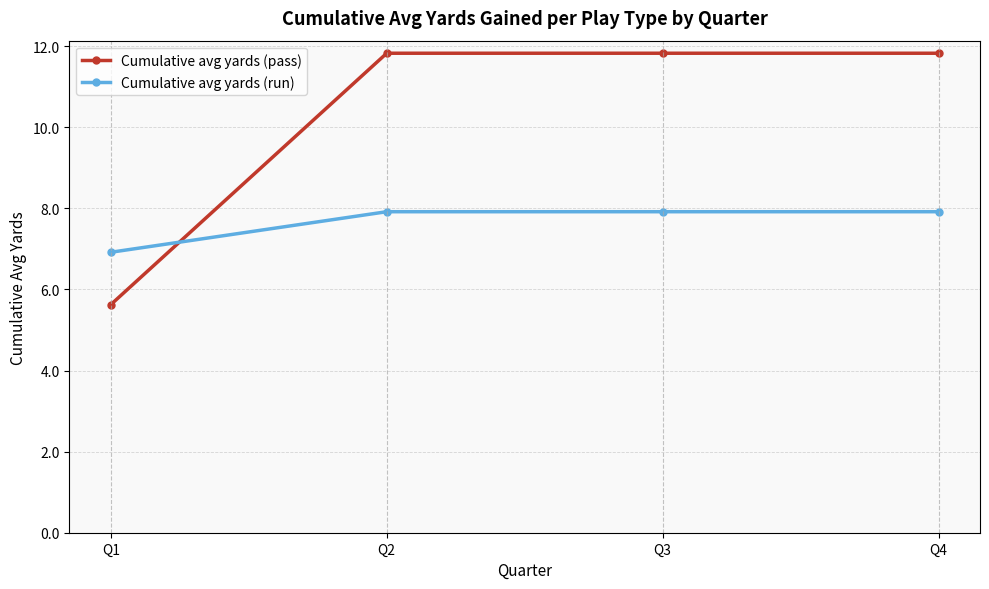

Which category has the lowest value across all series?

Q1